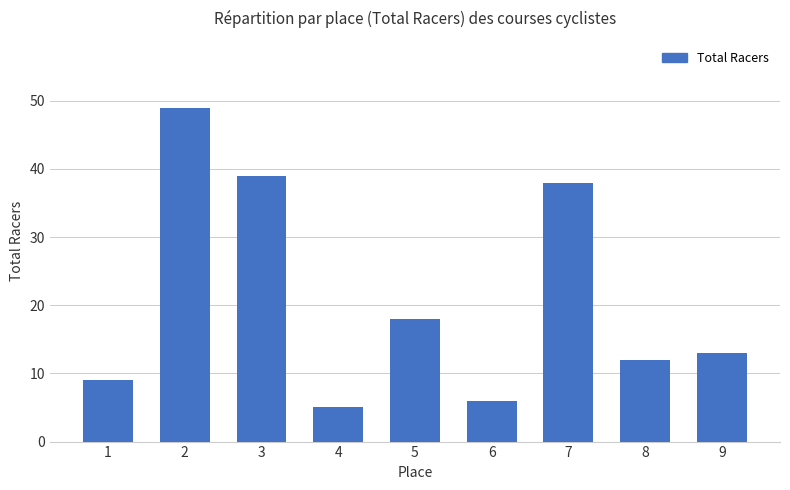

What value does the data have at 1?

9